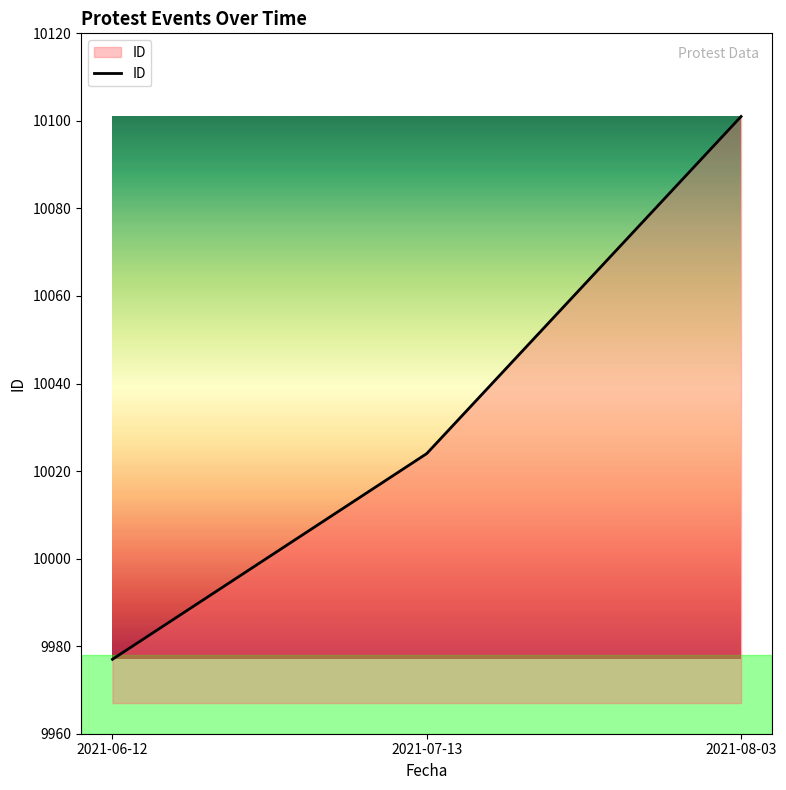

What is the ratio of the value at 2021-06-12 to the value at 2021-07-13?

1.0